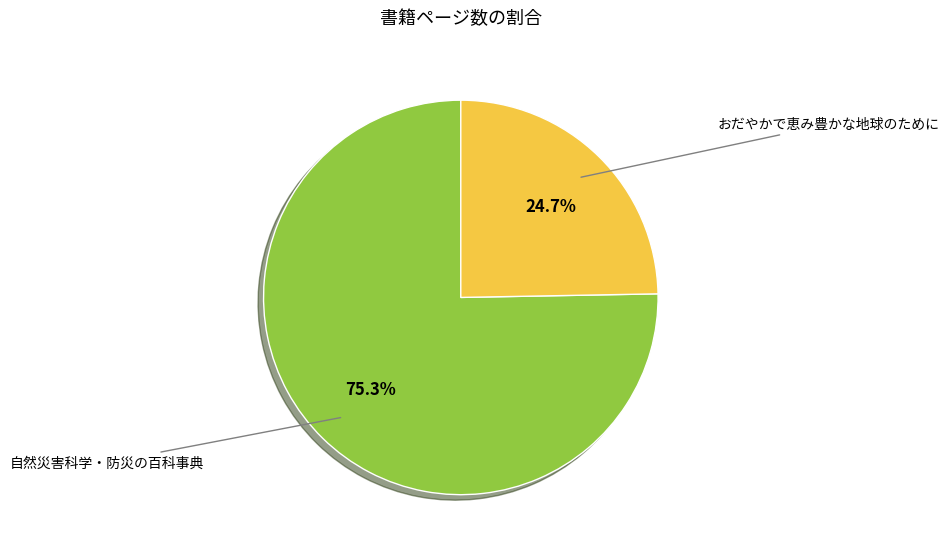

How many slices are in this pie chart?

2